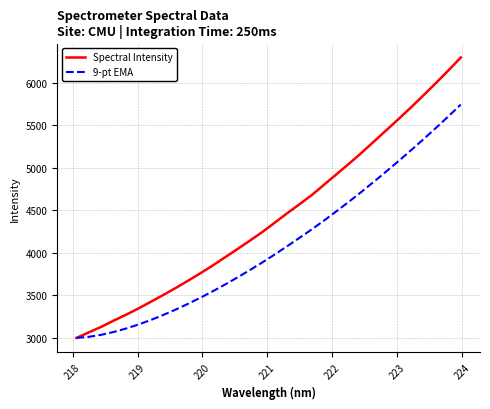

Rank the series by their average value, from lowest to highest.

9-pt EMA, Spectral Intensity